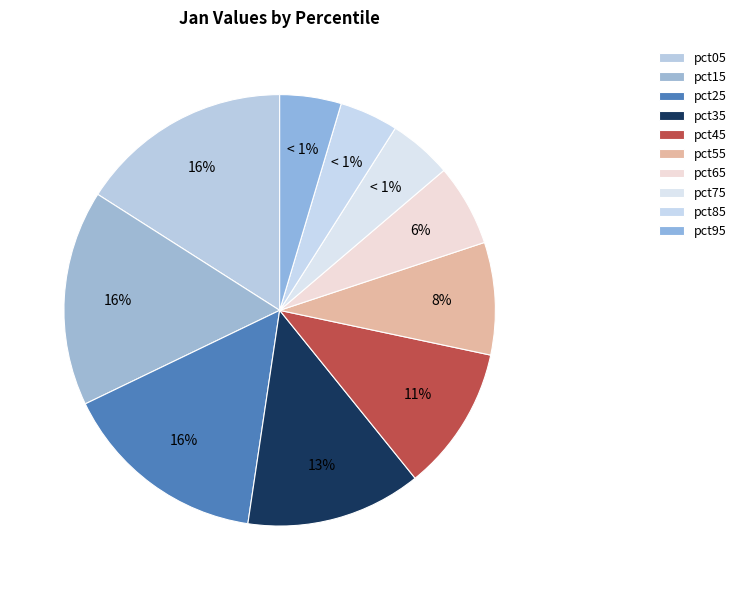

Rank the categories by value from highest to lowest.

pct15, pct05, pct25, pct35, pct45, pct55, pct65, pct75, pct95, pct85